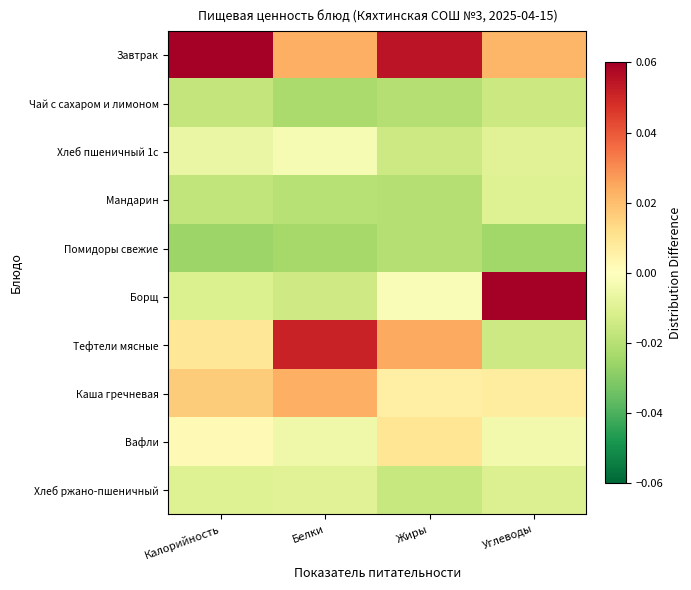

Which series changed the most between Жиры and Углеводы?

Борщ